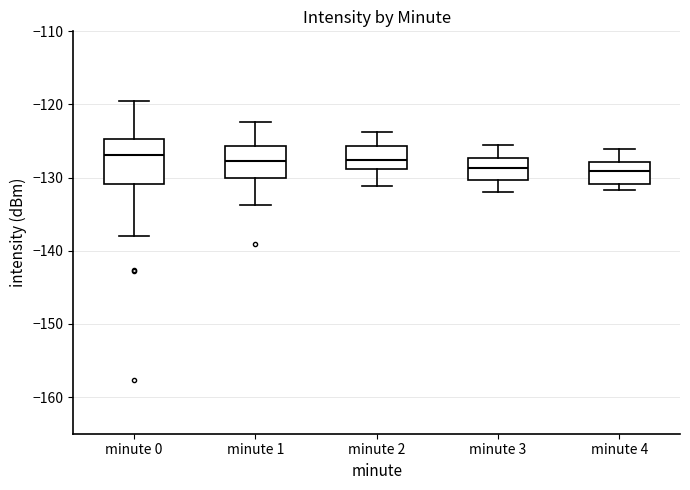

Reading left to right, read every box against the y-axis: the position of its median line, the range the box covers, and the ends of its whiskers. The values are not printed on the chart, so give them approximately, as read against the axis.

minute 0: median -127, box -131 to -125, whiskers -138 to -120
minute 1: median -128, box -130 to -126, whiskers -134 to -122
minute 2: median -128, box -129 to -126, whiskers -131 to -124
minute 3: median -129, box -130 to -127, whiskers -132 to -125
minute 4: median -129, box -131 to -128, whiskers -132 to -126